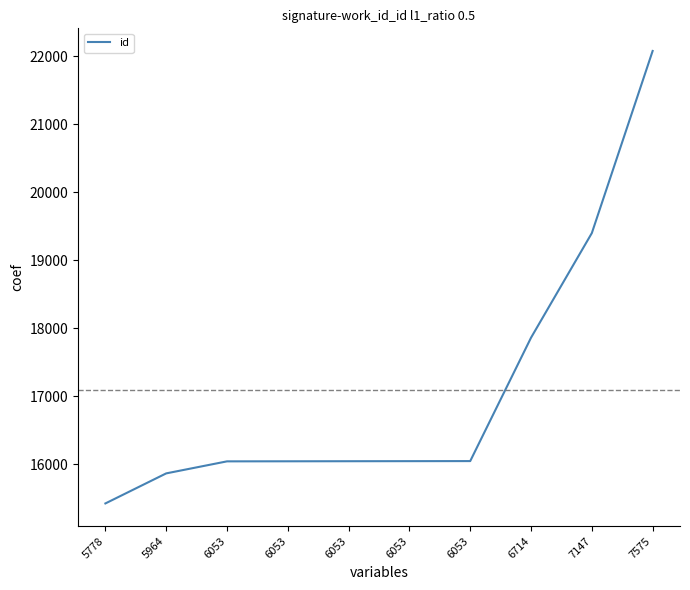

What is the sum of all values?

170848